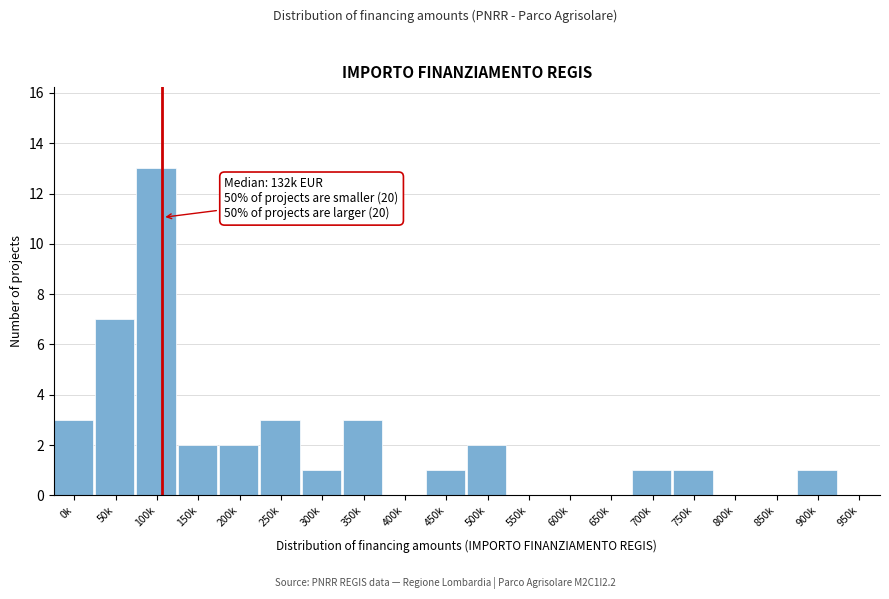

Reading left to right, what are all the values shown in this chart?

0k=3	50k=7	100k=13	150k=2	200k=2	250k=3	300k=1	350k=3	400k=0	450k=1	500k=2	550k=0	600k=0	650k=0	700k=1	750k=1	800k=0	850k=0	900k=1	950k=0